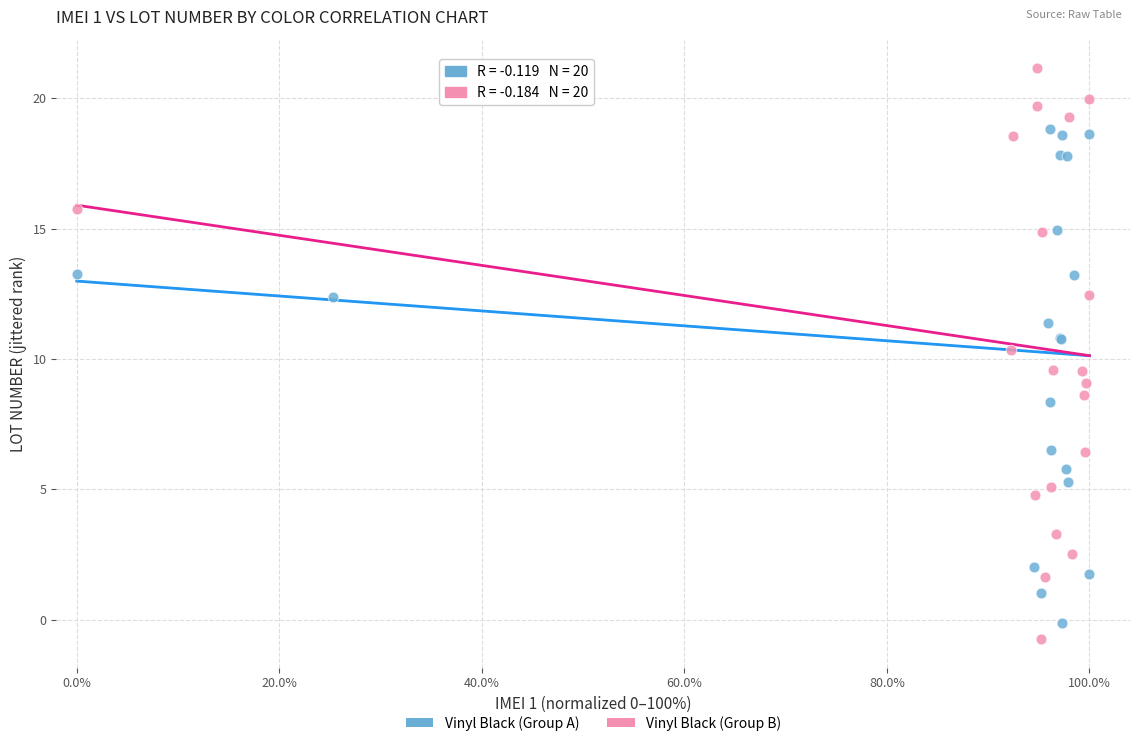

Which series has the largest Y range (max minus min)?

Vinyl Black (Group B)